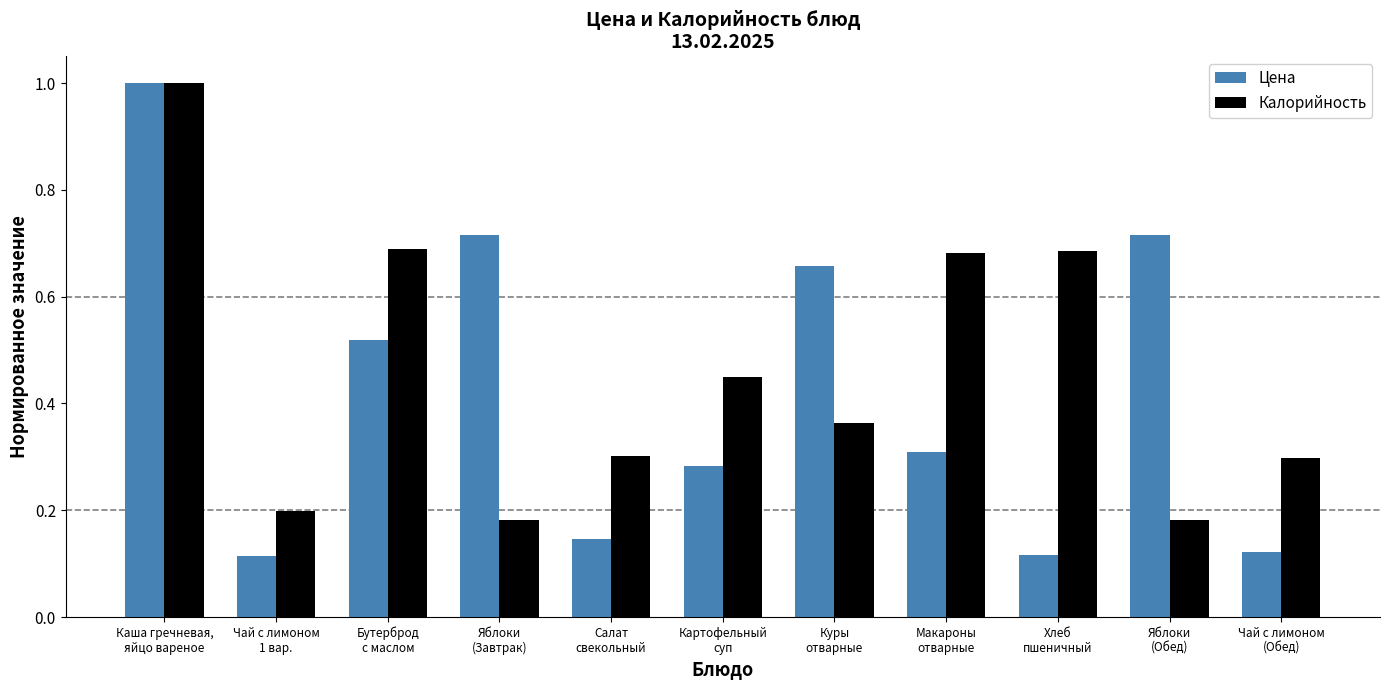

What is the maximum value shown in the chart?

1.0